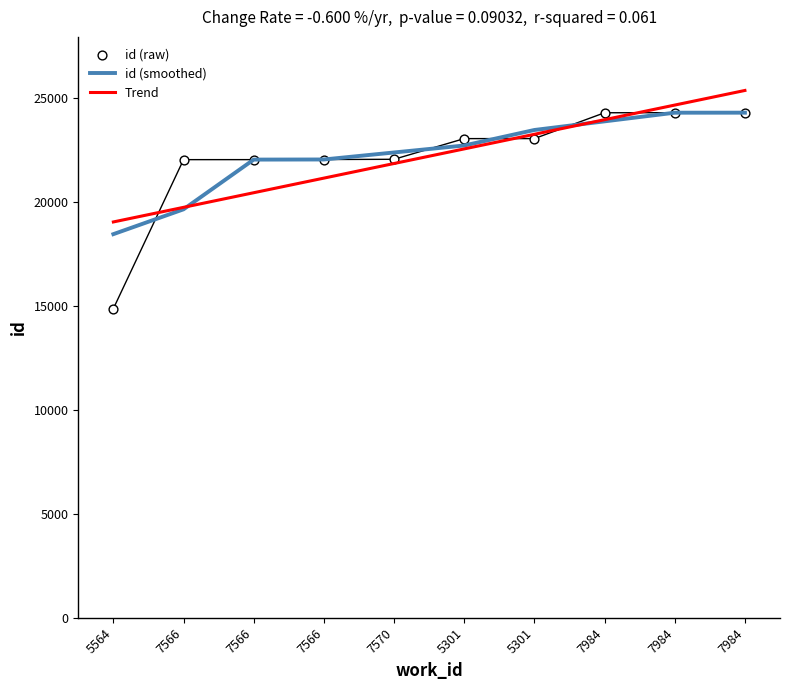

Is the value of id (raw) at 5301 greater than the value of id (smoothed) at 7570?

Yes